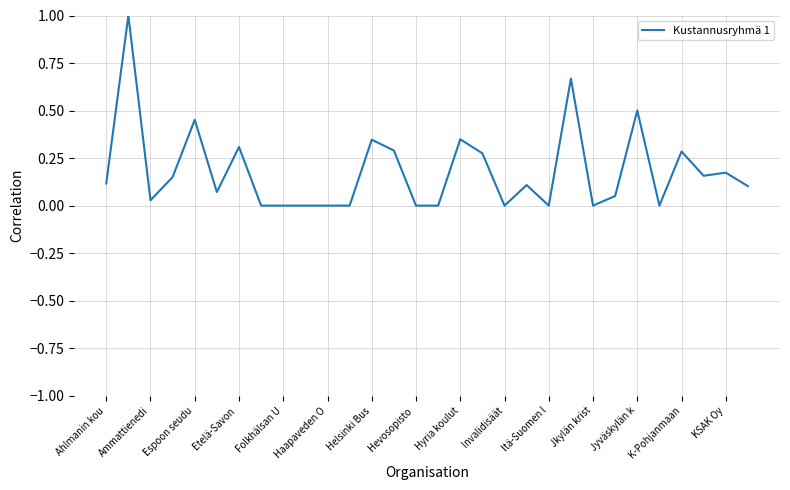

What is the greatest value displayed?

1.0